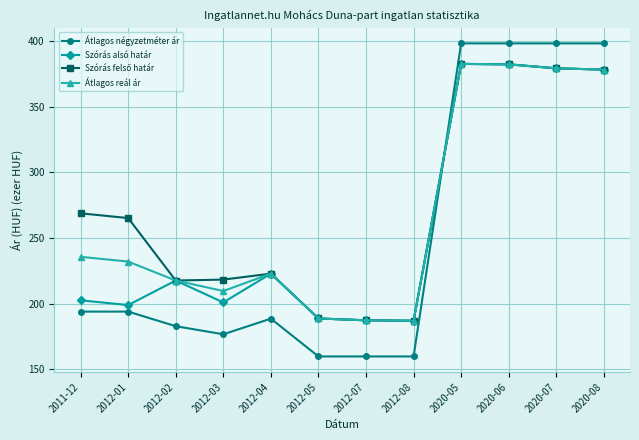

Where is the first local maximum for Szórás alsó határ?

2012-02